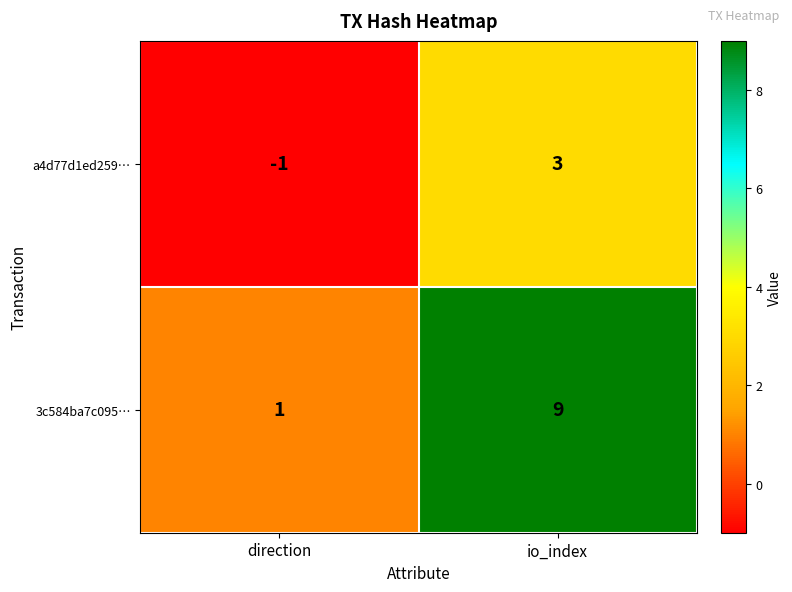

What is the sum of the 3c584ba7c095… values at direction and io_index?

10